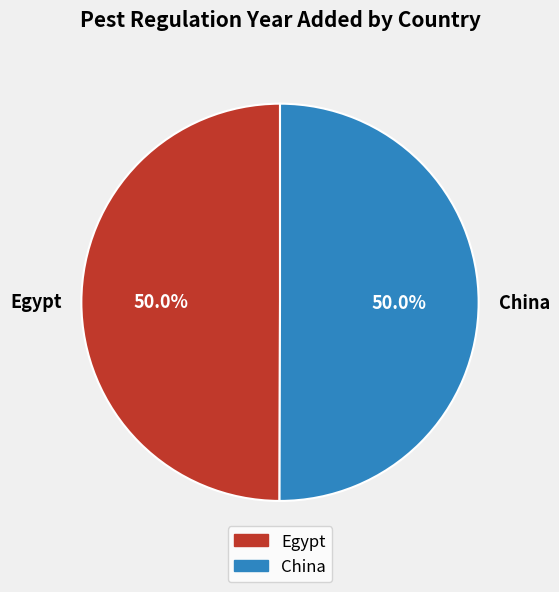

The China slice represents 45% of the pie. True or false?

False